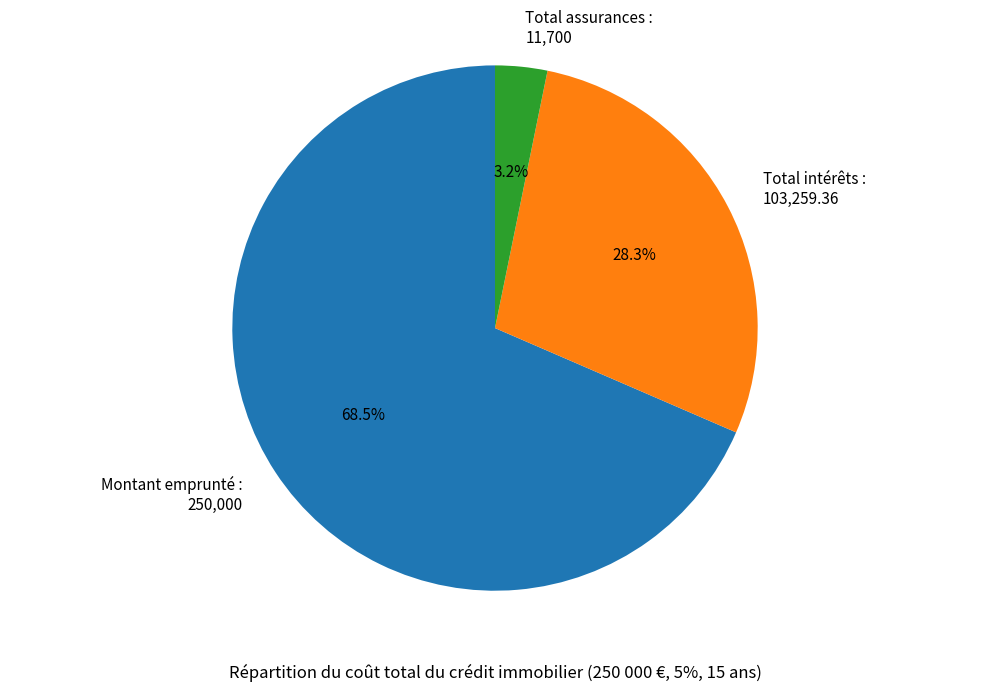

True or false: Montant emprunté accounts for 78% of the total.

False